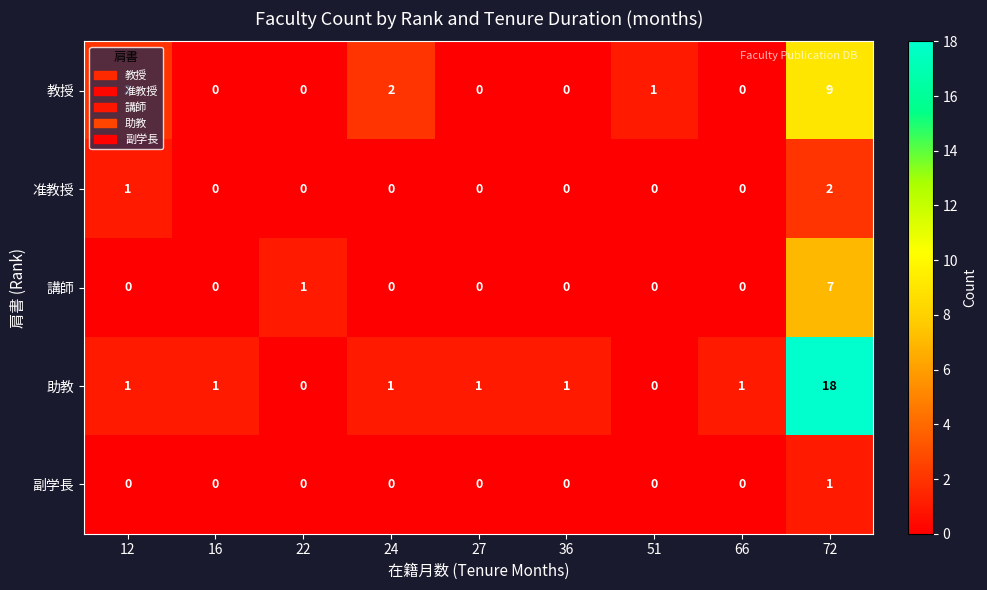

How many series are shown in this chart?

5